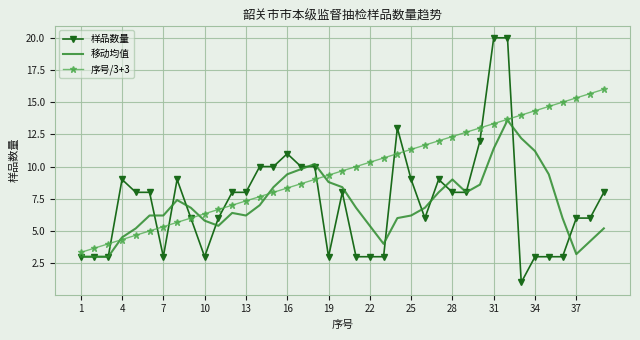

Which series has the largest total across all categories?

序号/3+3